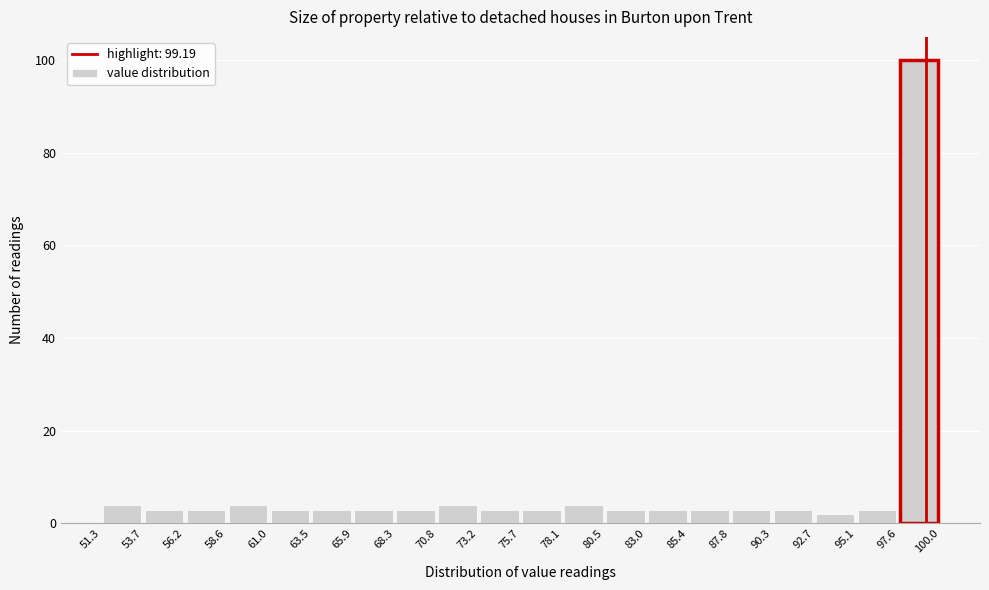

Reading left to right, list every bar in this chart as the range it spans on the x-axis followed by its height. The values are not printed on the chart, so give them approximately, as read against the axis.

51.3 to 53.7: 4
53.7 to 56.2: 4
56.2 to 58.6: 4
58.6 to 61.0: 4
61.0 to 63.5: 4
63.5 to 65.9: 4
65.9 to 68.3: 4
68.3 to 70.8: 4
70.8 to 73.2: 4
73.2 to 75.7: 4
75.7 to 78.1: 4
78.1 to 80.5: 4
80.5 to 83.0: 4
83.0 to 85.4: 4
85.4 to 87.8: 4
87.8 to 90.3: 4
90.3 to 92.7: 4
92.7 to 95.1: 2
95.1 to 97.6: 4
97.6 to 100.0: 100